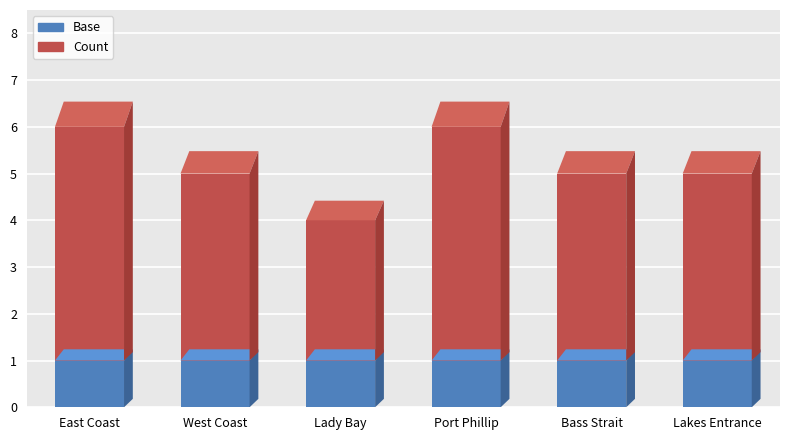

Where does the Count series first go above 4?

East Coast